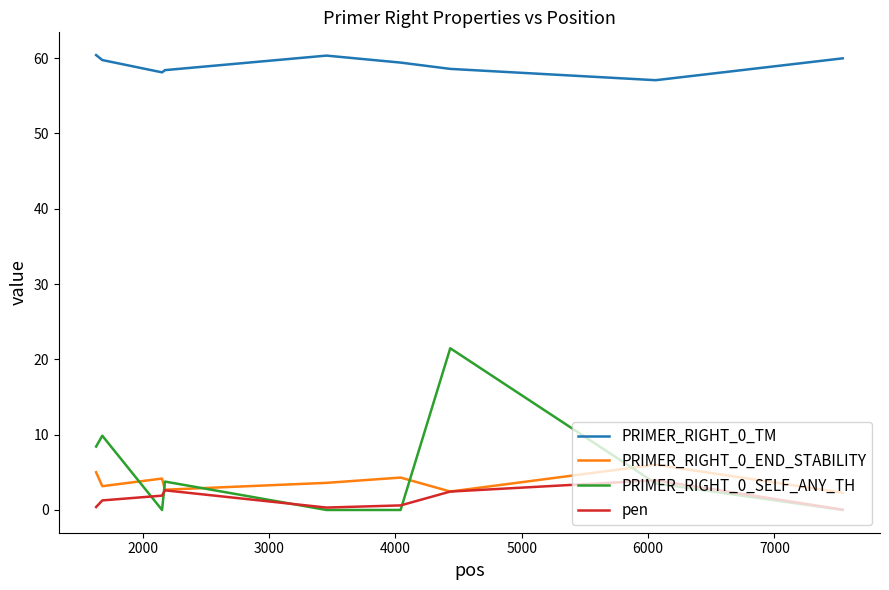

What is the greatest value displayed?

60.4